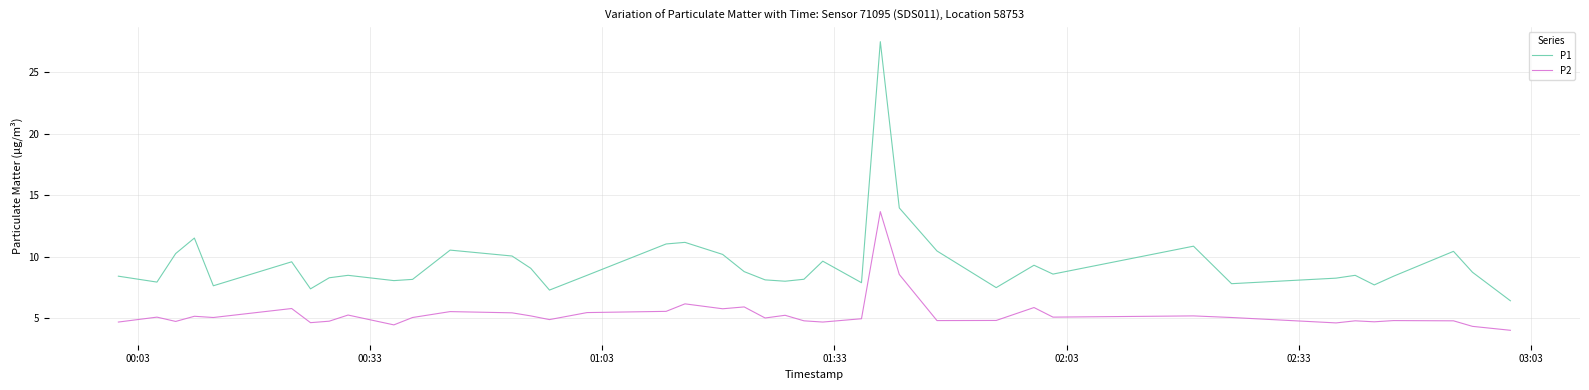

Rank the series by their maximum value, from lowest to highest.

P2, P1